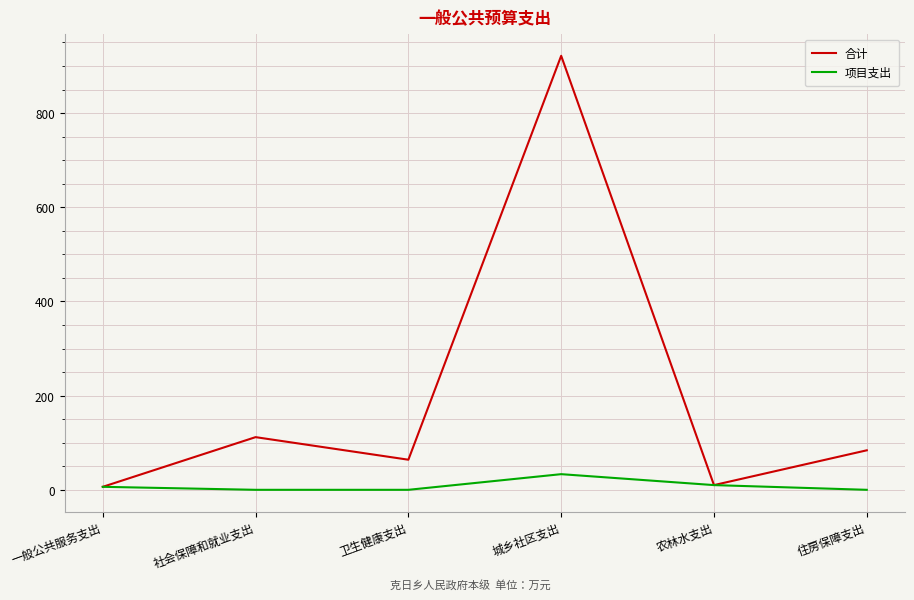

What is the highest value of the 项目支出 series?

33.2